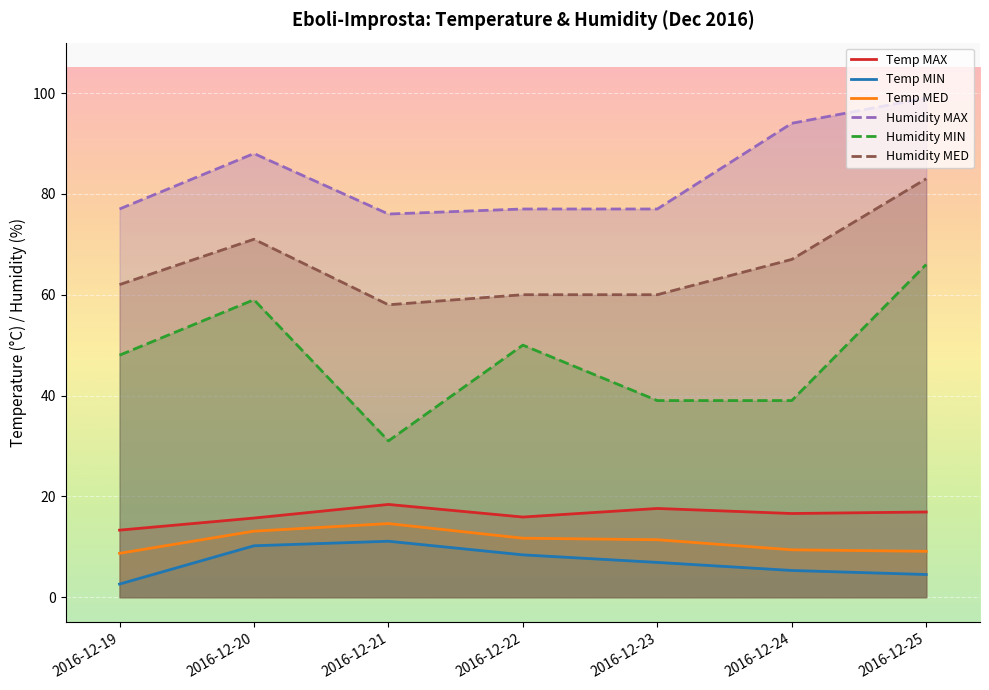

Where is Temp MED nearest to the value 11?

2016-12-23